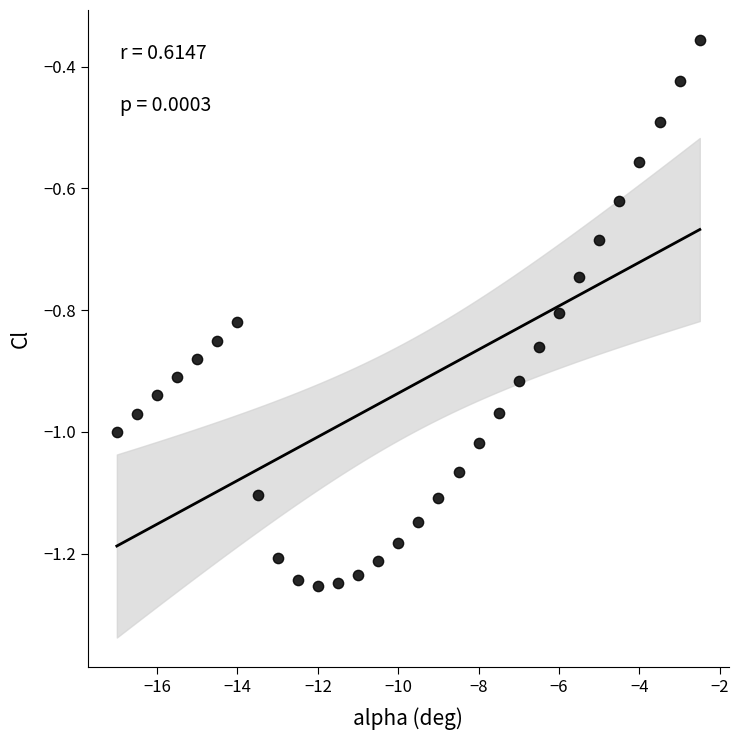

What is the range of Y values (max minus min)?

0.9